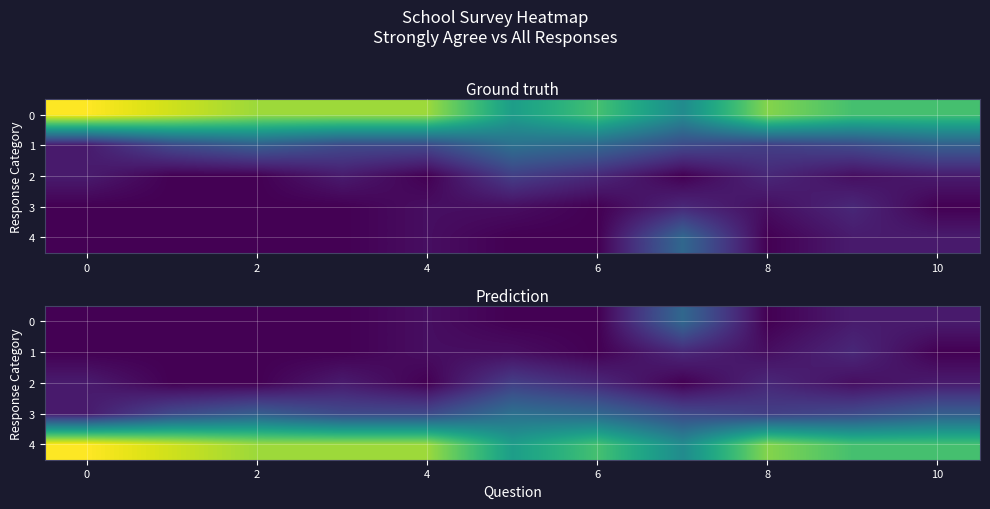

What is the difference between the 1 values at 2 and 8?

1